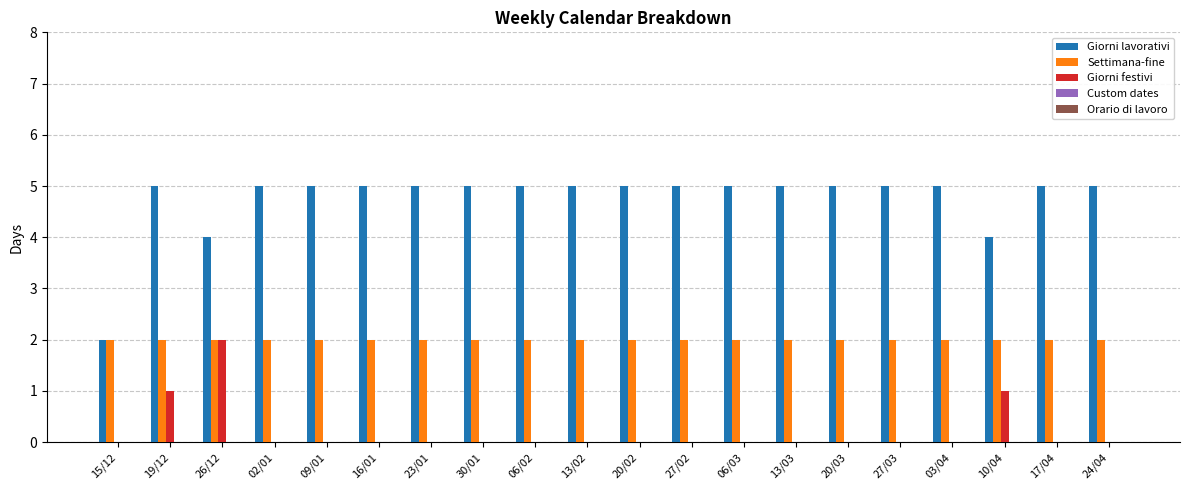

What is the difference between the Giorni lavorativi values at 10/04 and 27/03?

1